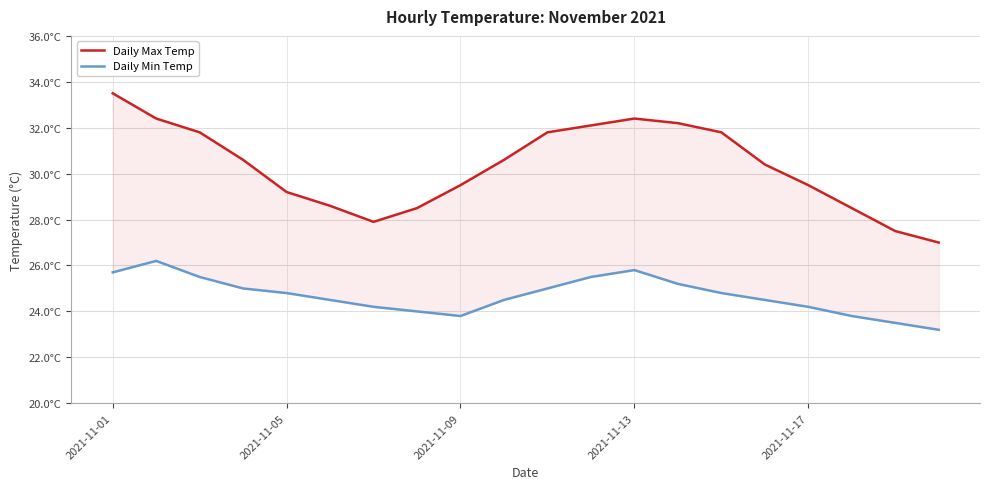

What is the average value of the Daily Max Temp series?

30.3